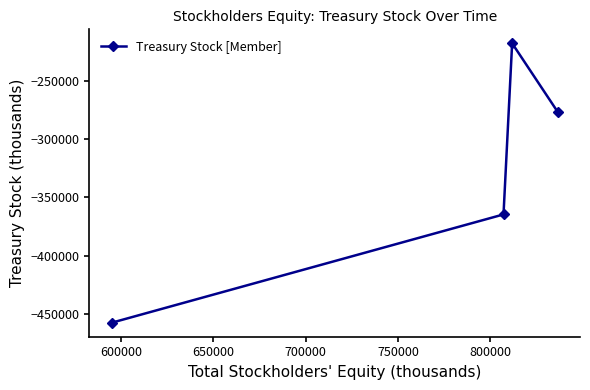

What is the difference between the maximum and second lowest values?

146557